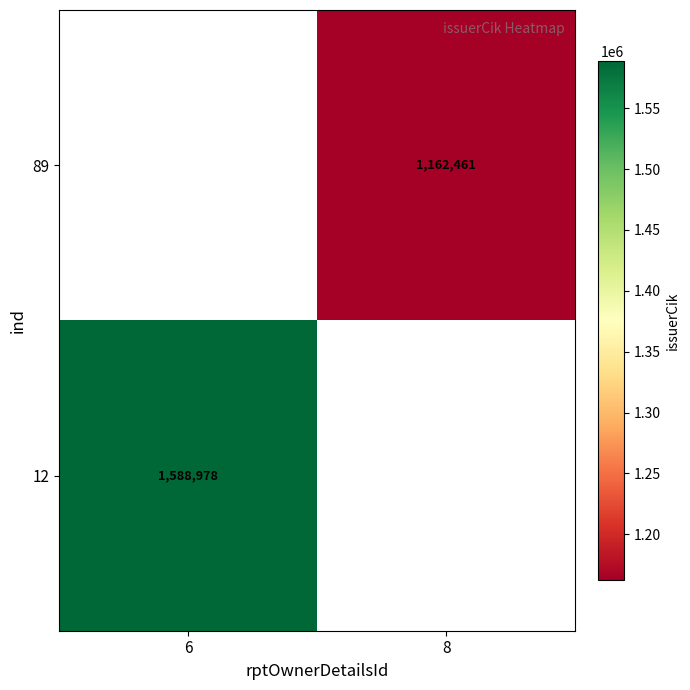

Is it true that 12 equals 1588978 at 6?

True